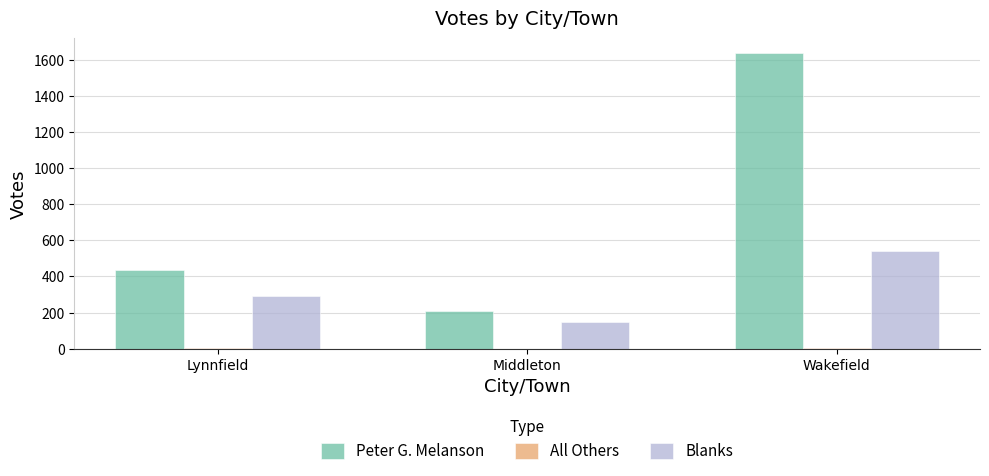

What is the sum of all Peter G. Melanson values?

2278